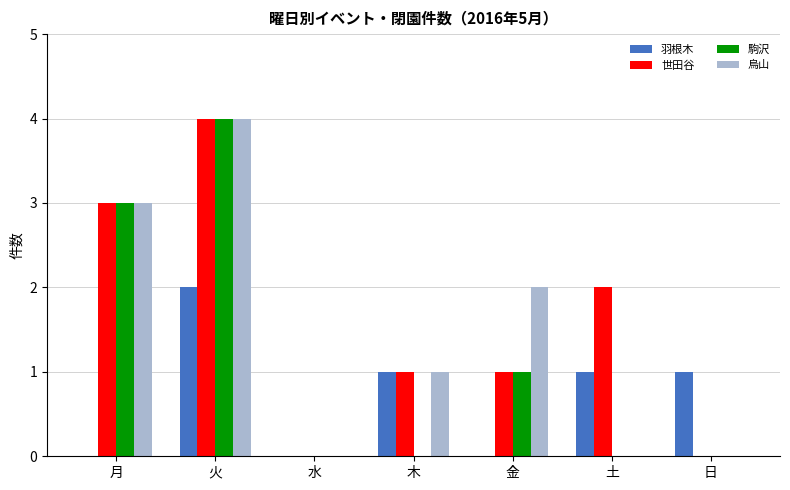

True or false: 世田谷 has a value of 5 at 月.

False